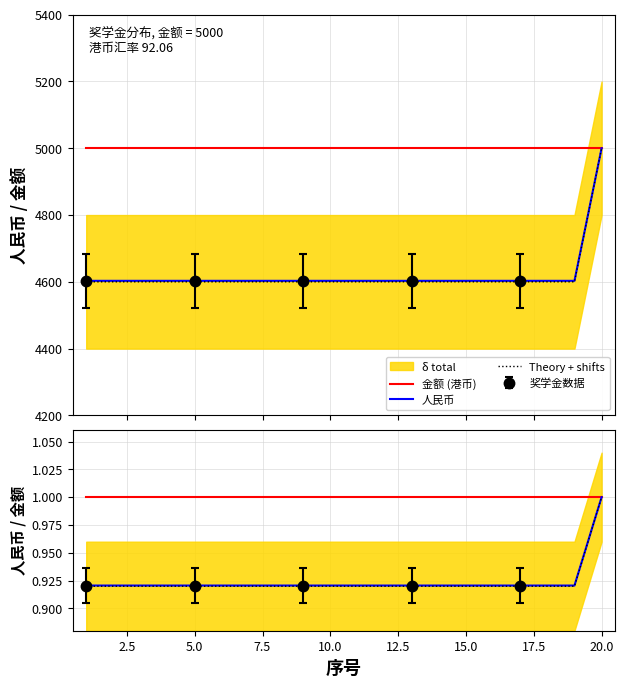

What is the sum of the 人民币/金额 values at 22.5 and 15.0?

1.8